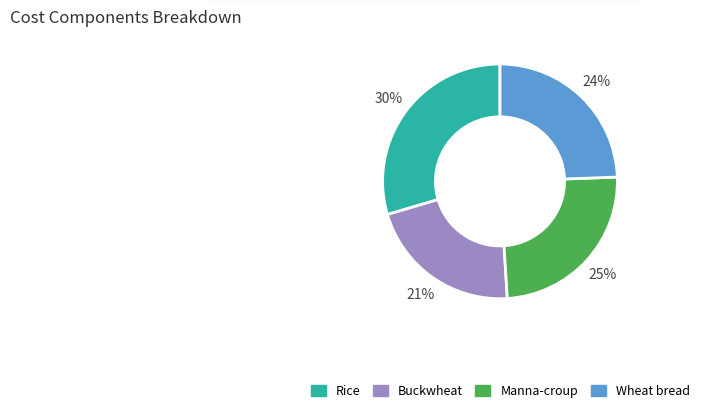

To the nearest percent, what is the average slice percentage?

25%